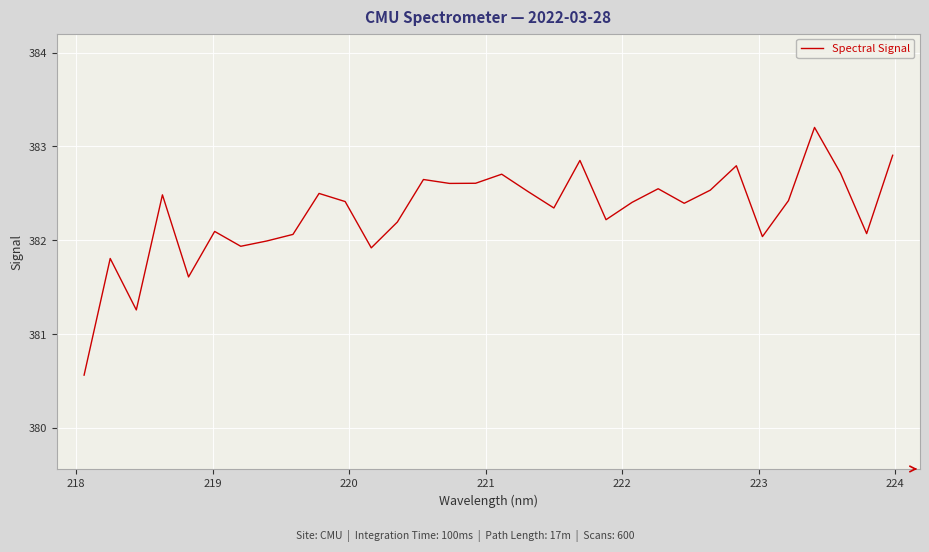

What is the greatest value displayed?

383.2